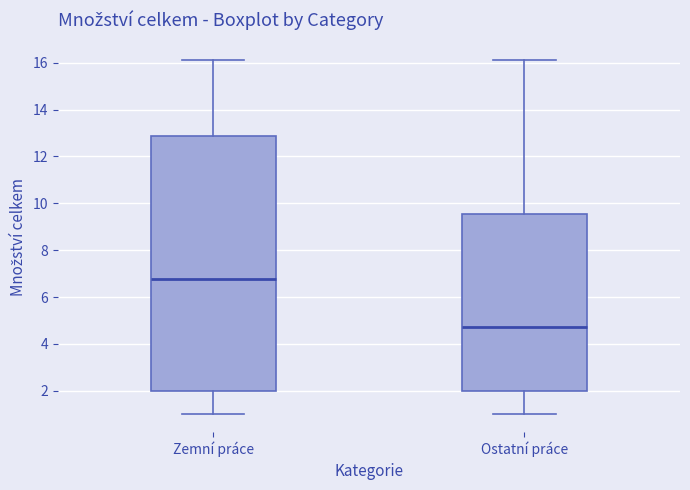

Reading left to right, transcribe this box plot: for each box, give where its median line is, the range the box spans, and where its two whiskers end, as read against the y-axis. The values are not printed on the chart, so give them approximately, as read against the axis.

Zemní práce: median 6.8, box 2.0 to 12.8, whiskers 1.0 to 16.2
Ostatní práce: median 4.8, box 2.0 to 9.6, whiskers 1.0 to 16.2